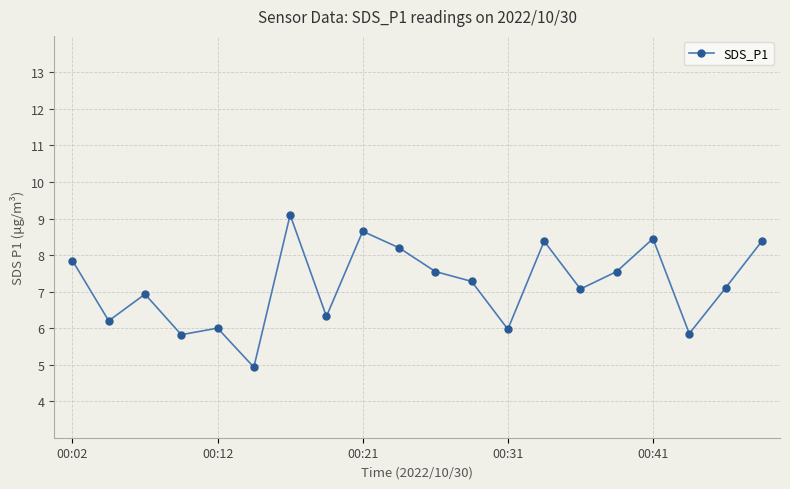

How many distinct data groups are displayed?

1